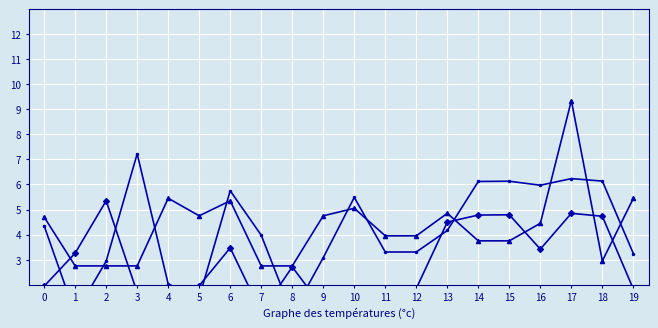

Count the number of data series in this chart.

3